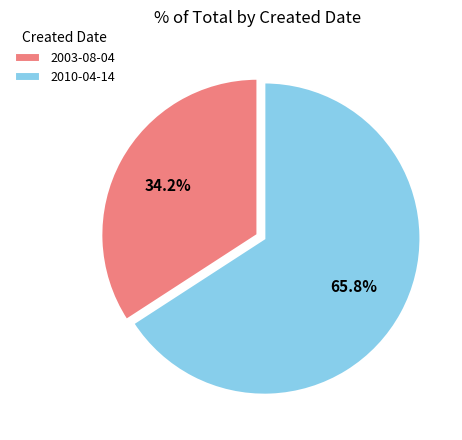

How many slices are in this pie chart?

2